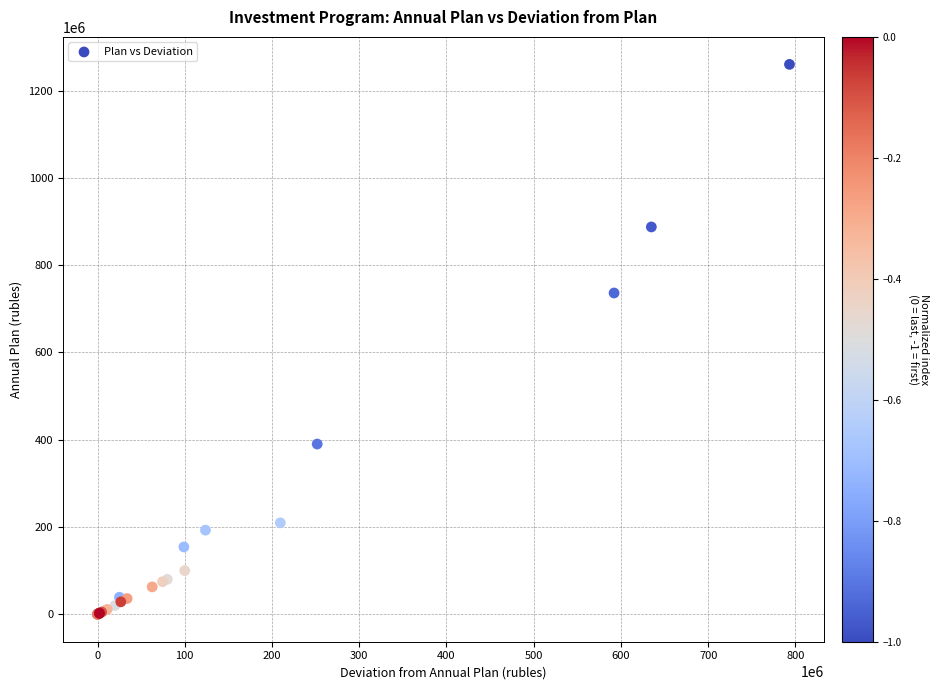

What Y value in the scatter plot is closest to 630223812?

736386590.7